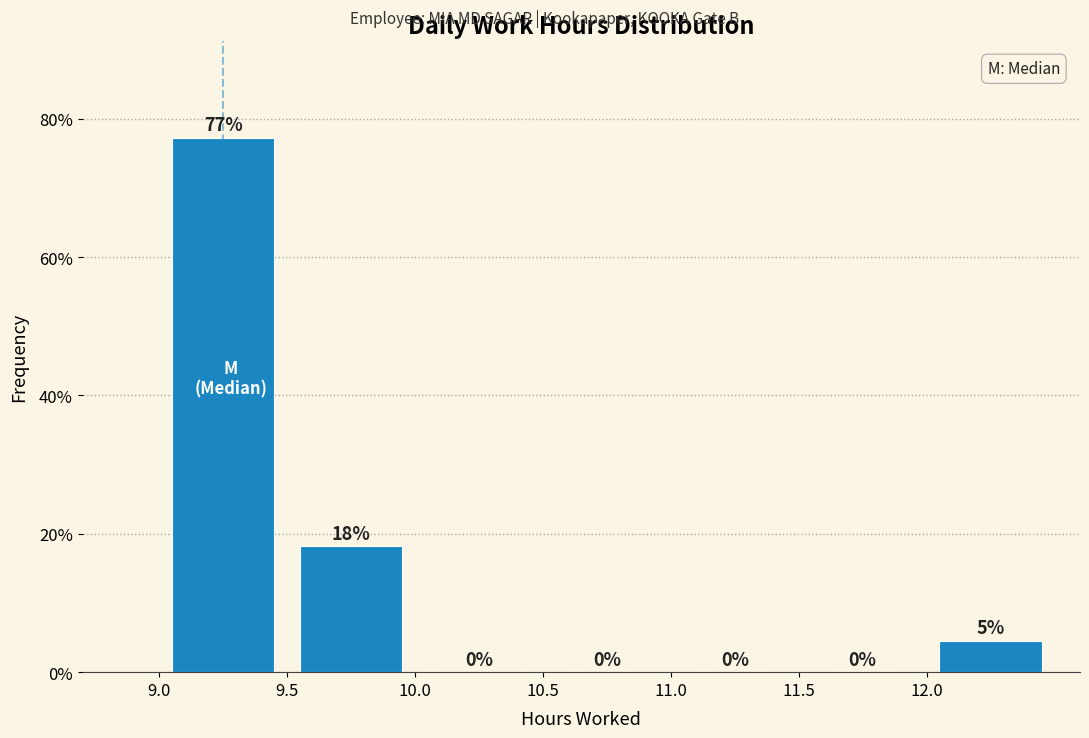

Which range on the x-axis has the tallest bar?

9.0 to 9.5